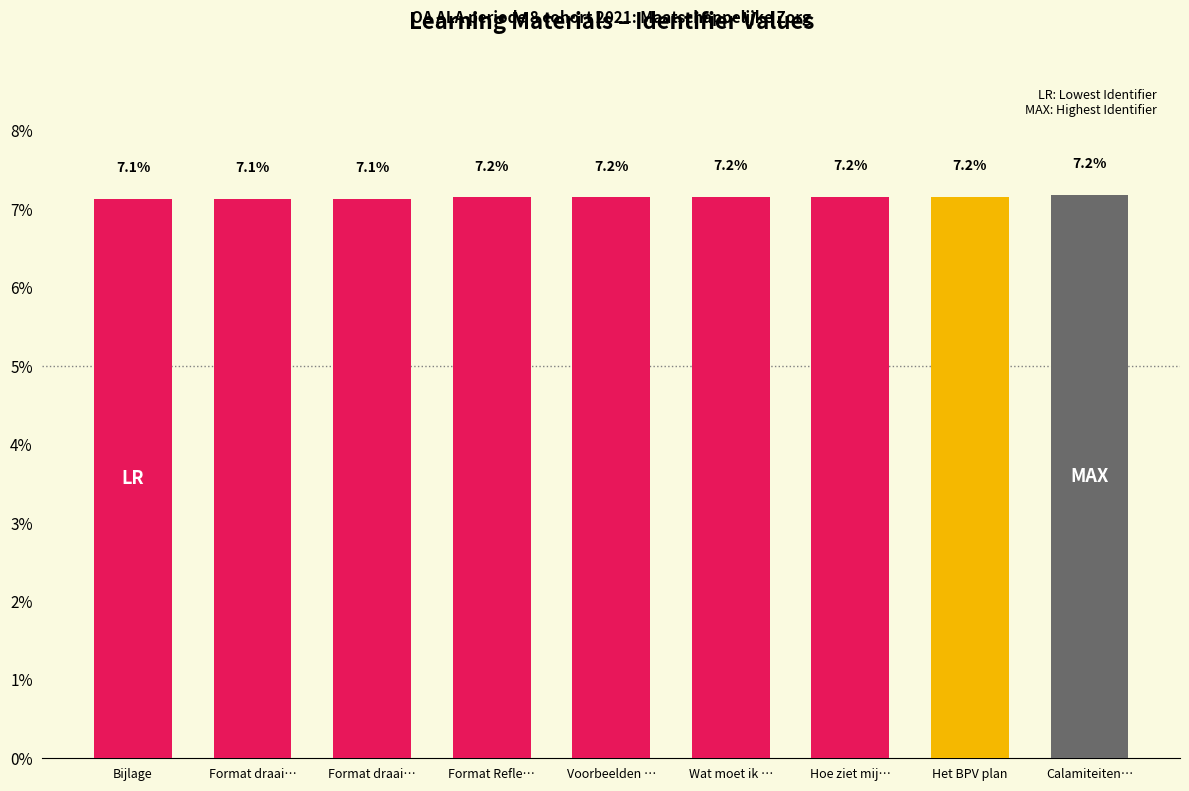

Count the values in the range 7 to 8.

9